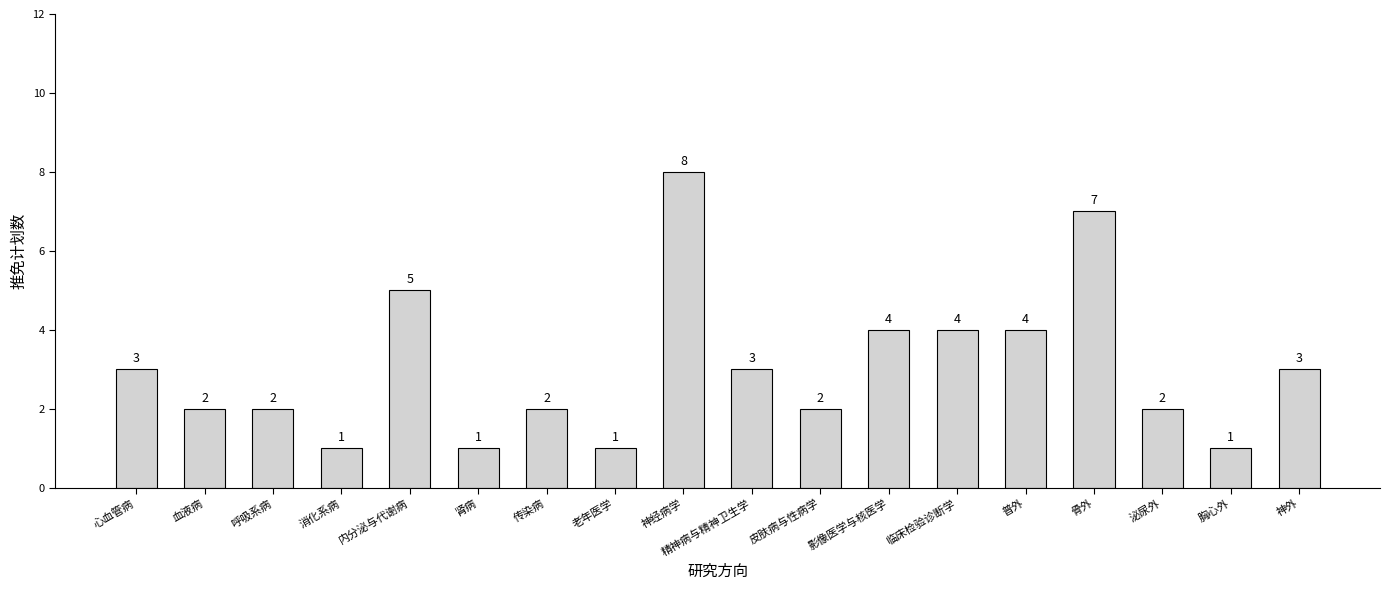

What is the maximum value shown in the chart?

8